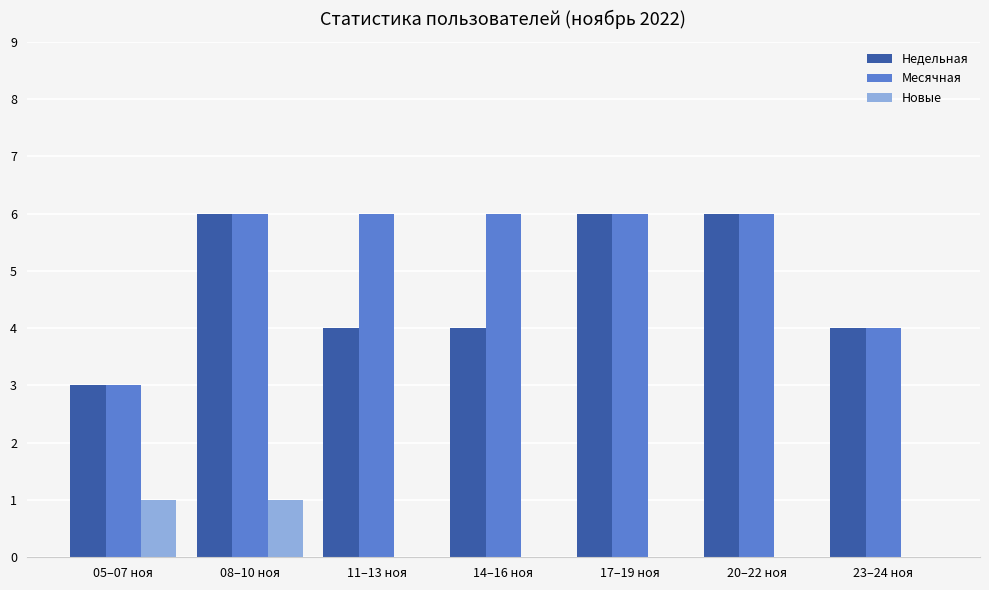

Are the bars grouped side by side (vs. stacked)?

Yes